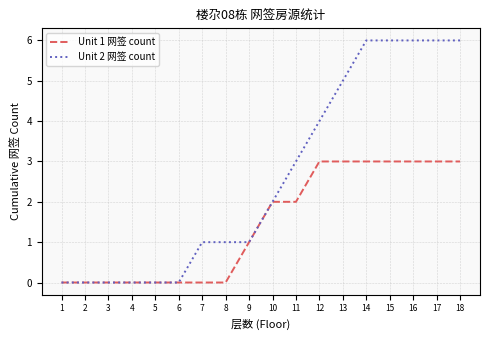

Is the value of Unit 2 网签 count at 16 greater than the value of Unit 1 网签 count at 6?

Yes